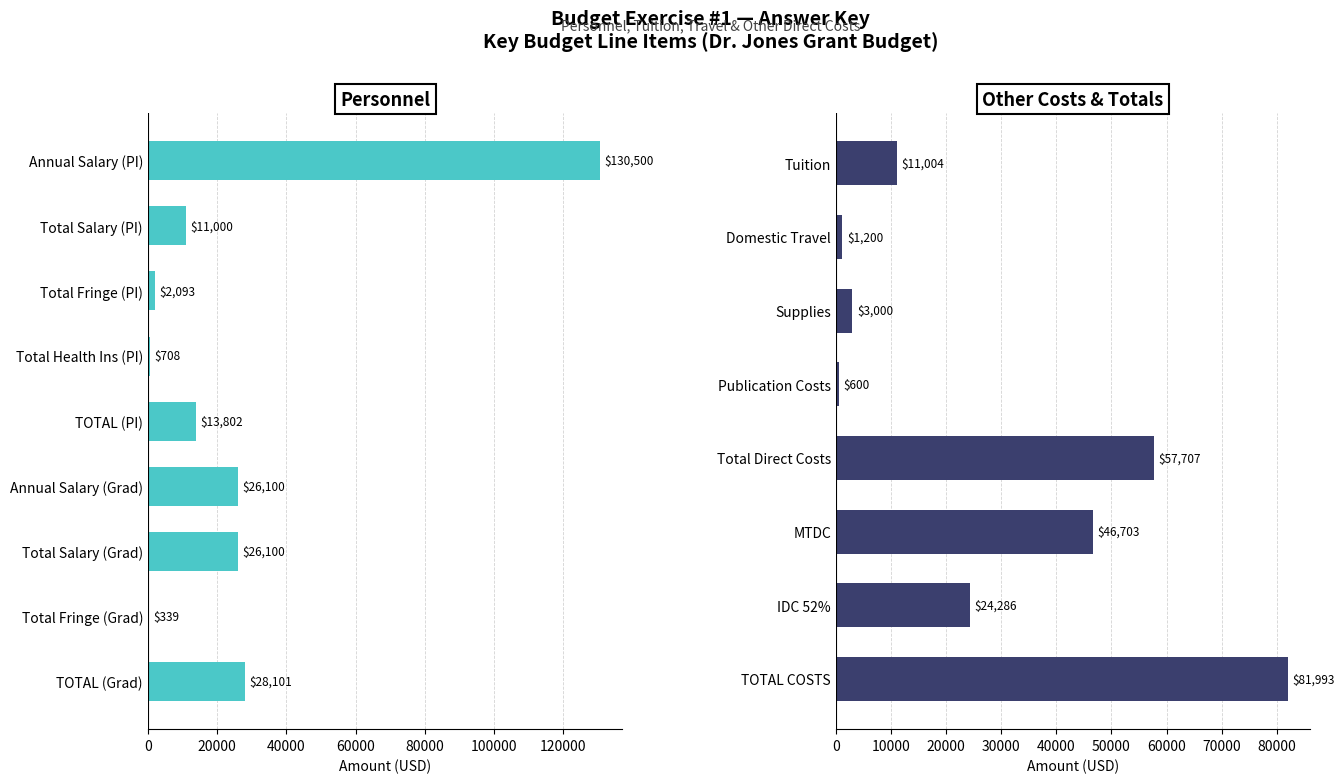

What is the sum of the Direct Costs values at Total Health Ins (PI) and Publication Costs?

1308.4